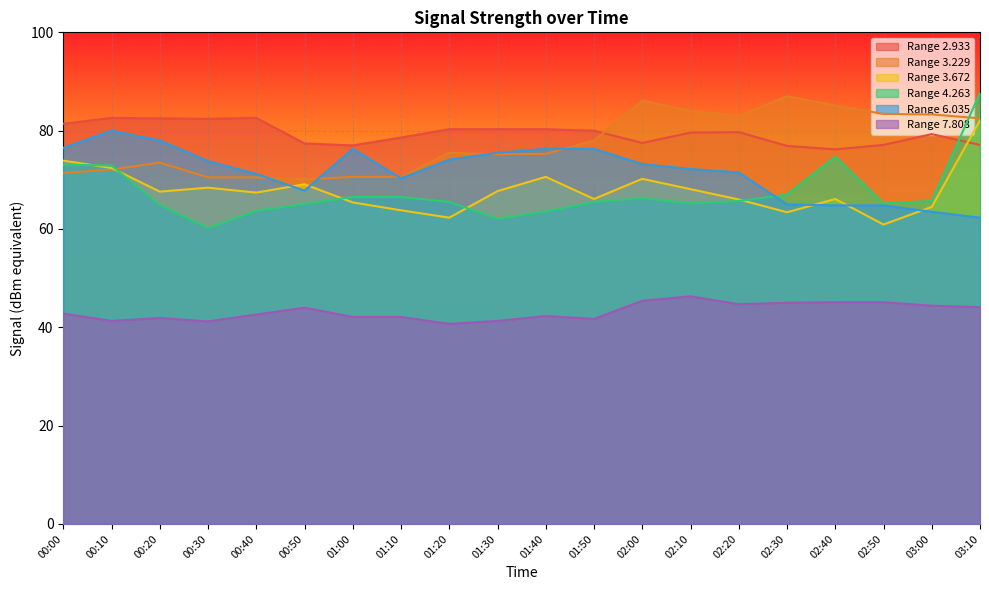

What is the maximum value for 6.035?

80.0